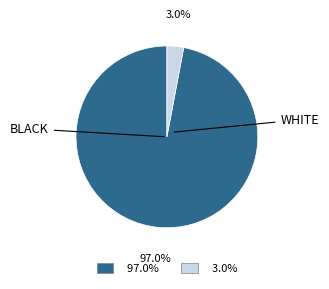

Is there any slice that represents more than half of the pie?

Yes